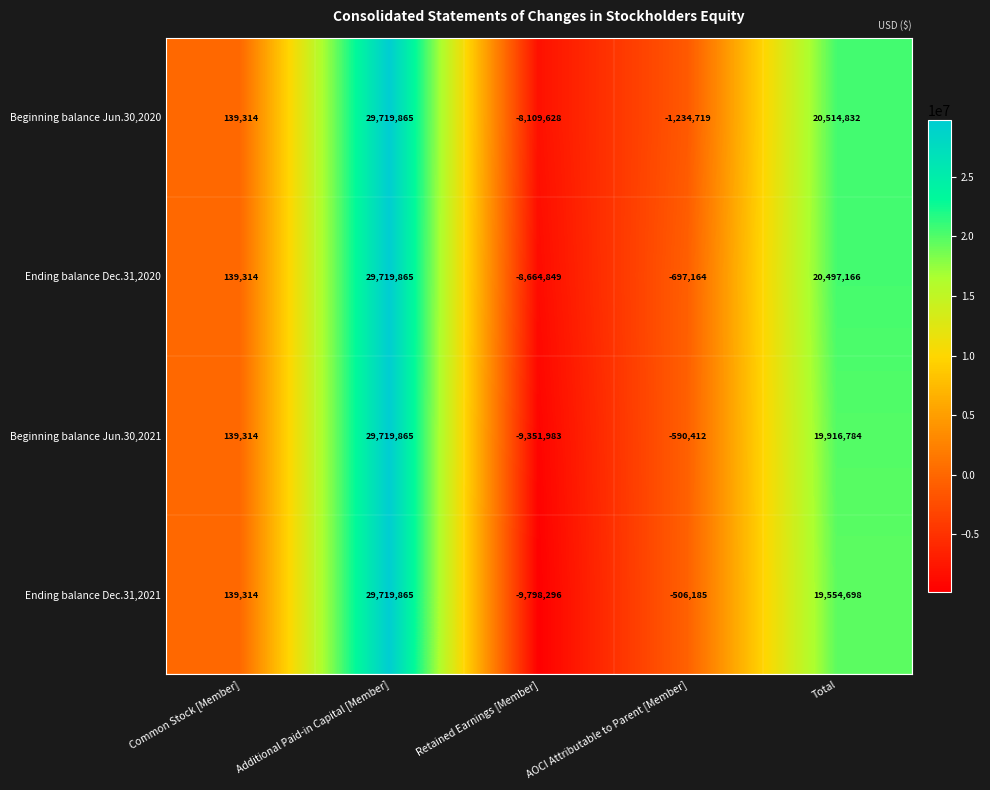

What is the sum of all Beginning balance Jun.30,2020 values?

41029664